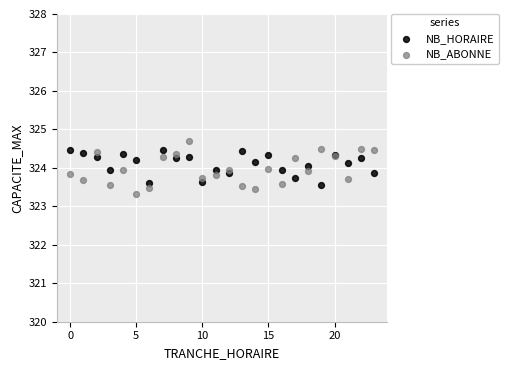

Which series reaches the maximum Y coordinate?

NB_ABONNE